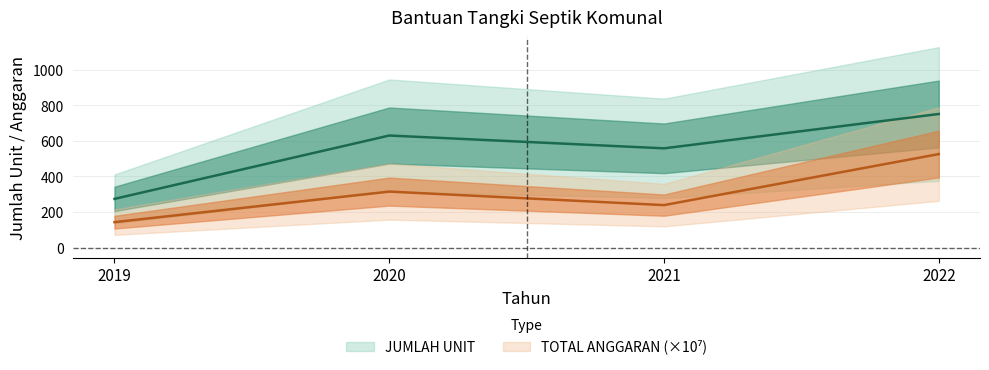

List the series in order of their peak value, lowest first.

TOTAL ANGGARAN, JUMLAH UNIT